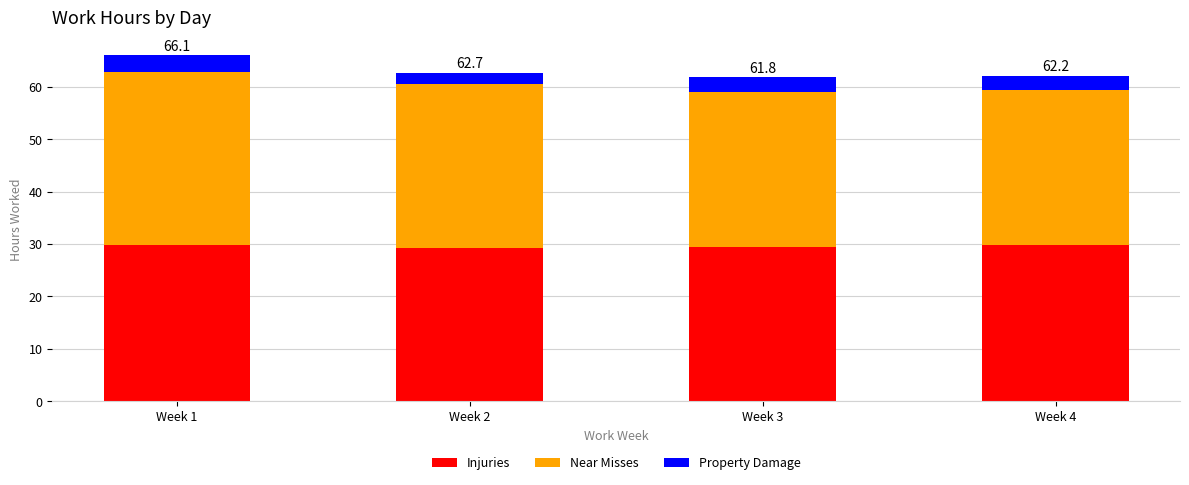

What is the value of the Injuries bar at the 1st from the left?

29.8